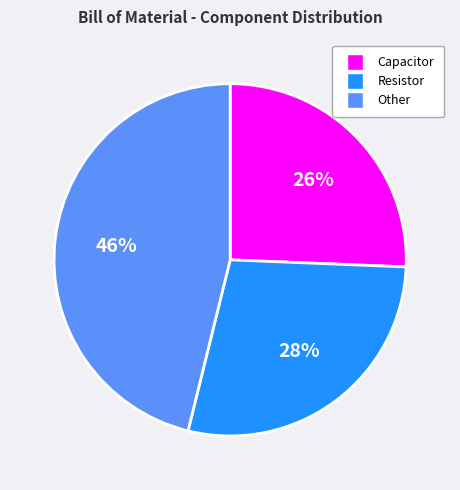

To the nearest percent, what is the average slice percentage?

33%